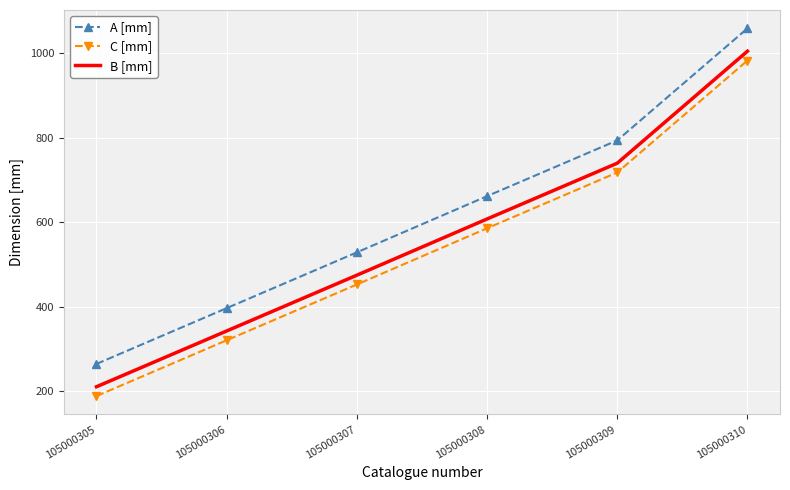

Which label corresponds to the largest value in the chart?

105000310